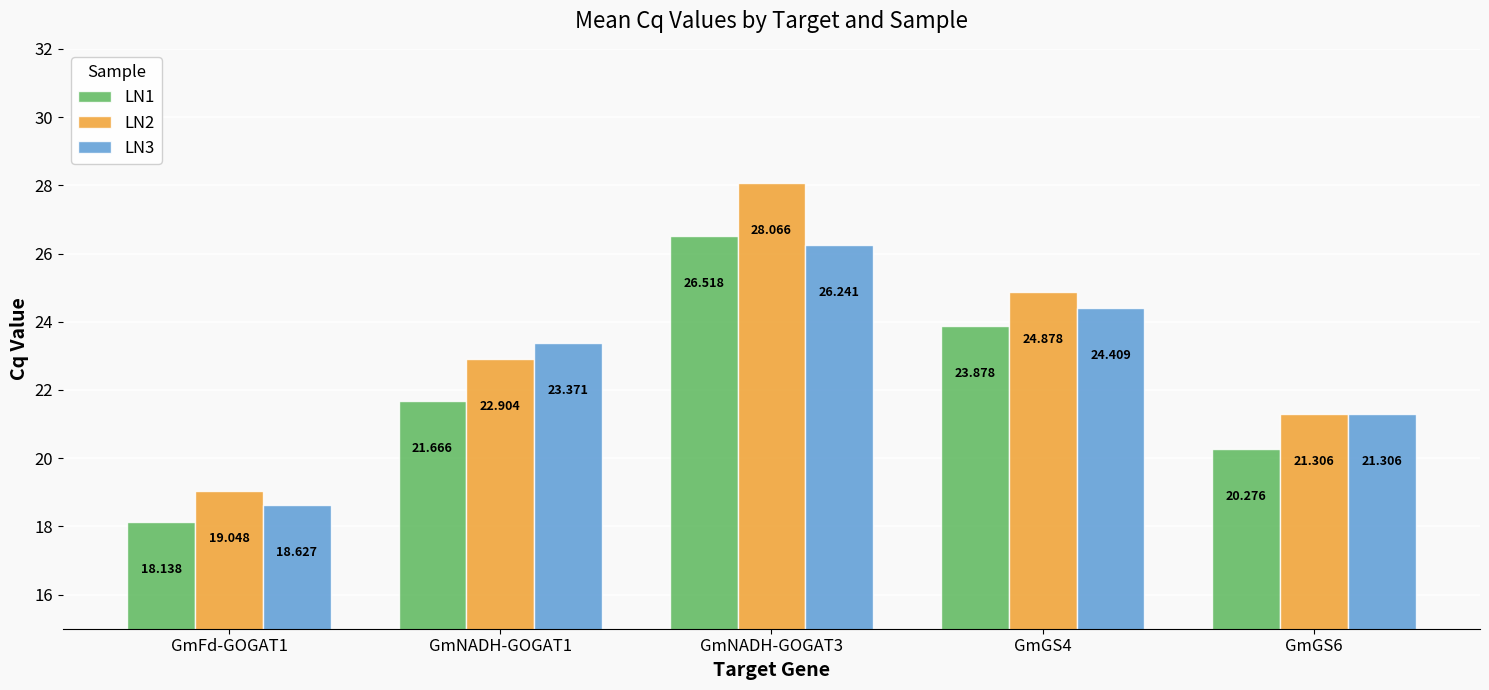

At which label is LN2 closest to 23?

GmNADH-GOGAT1